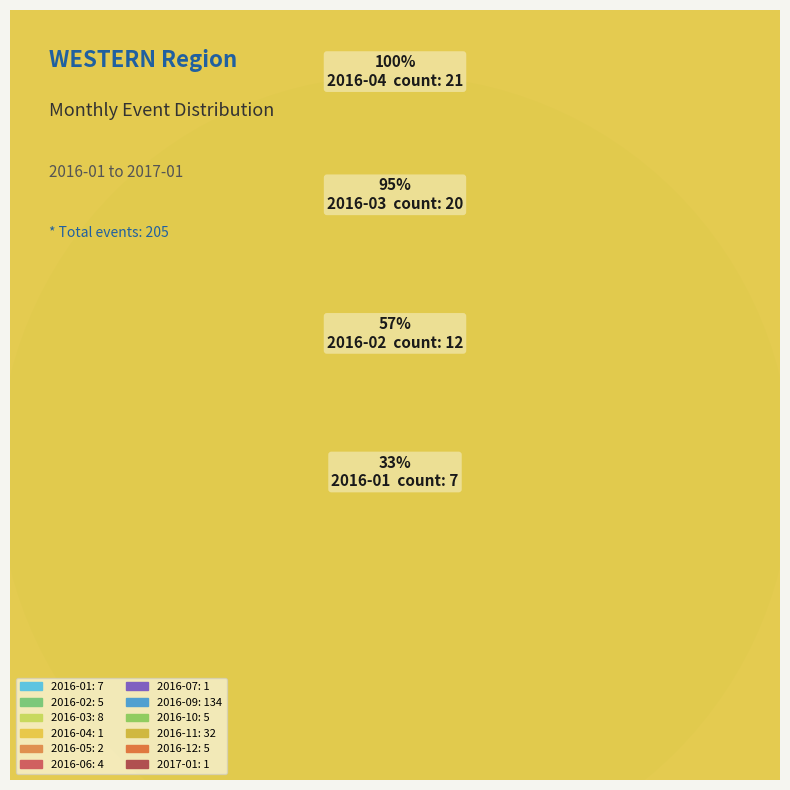

What percentage is the 2016-12 slice, to the nearest percent?

2%